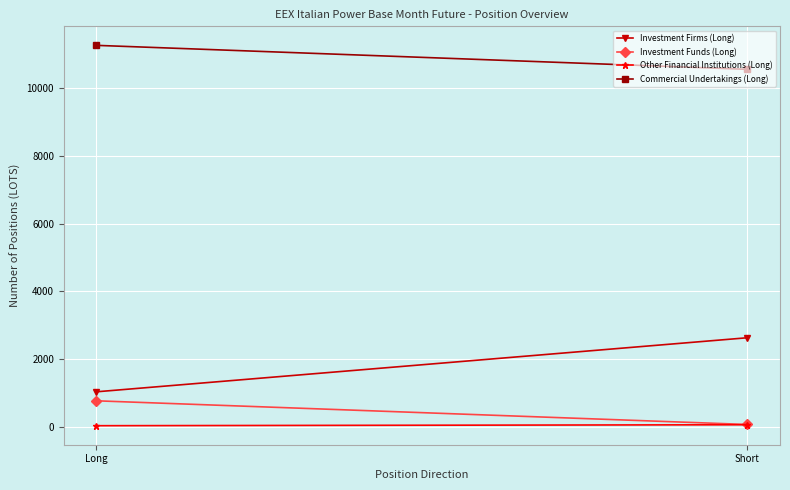

What is the label of the 1st point from the right?

Short